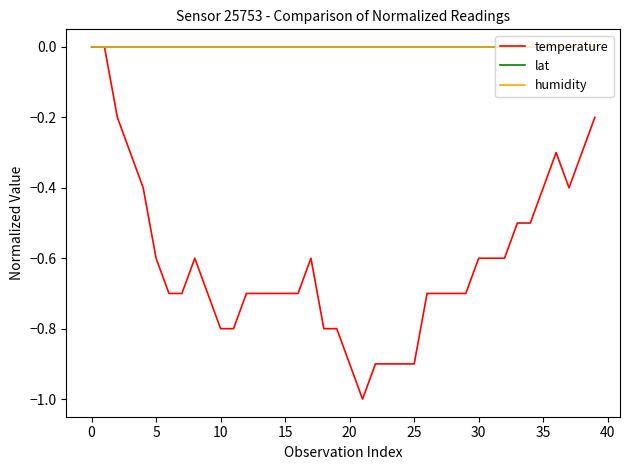

True or false: humidity and lat cross at least once.

False